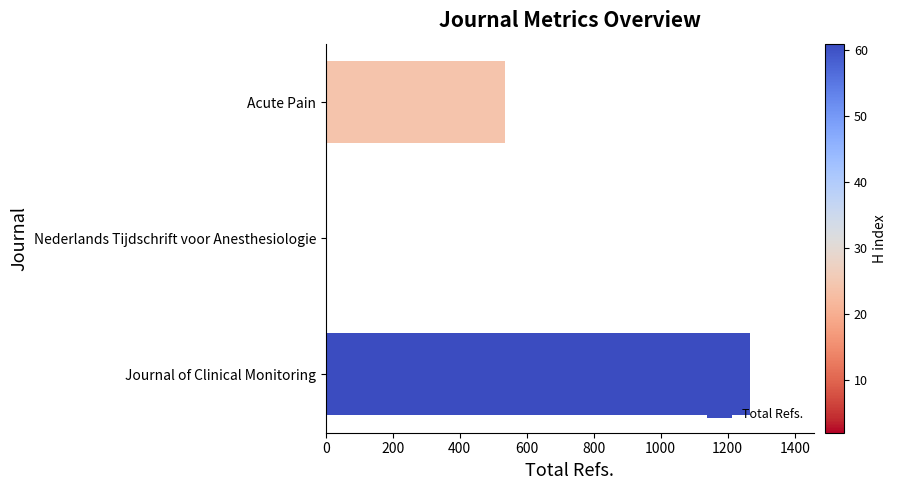

The chart shows a value of 1268 at Journal of Clinical Monitoring. True or false?

True